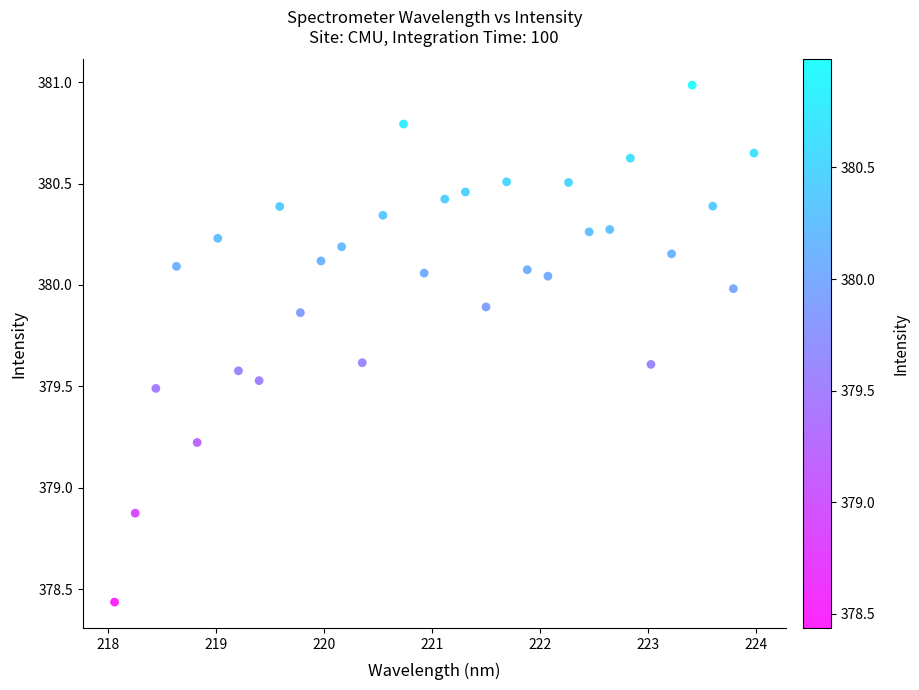

What Y value in the scatter plot is closest to 379?

378.9